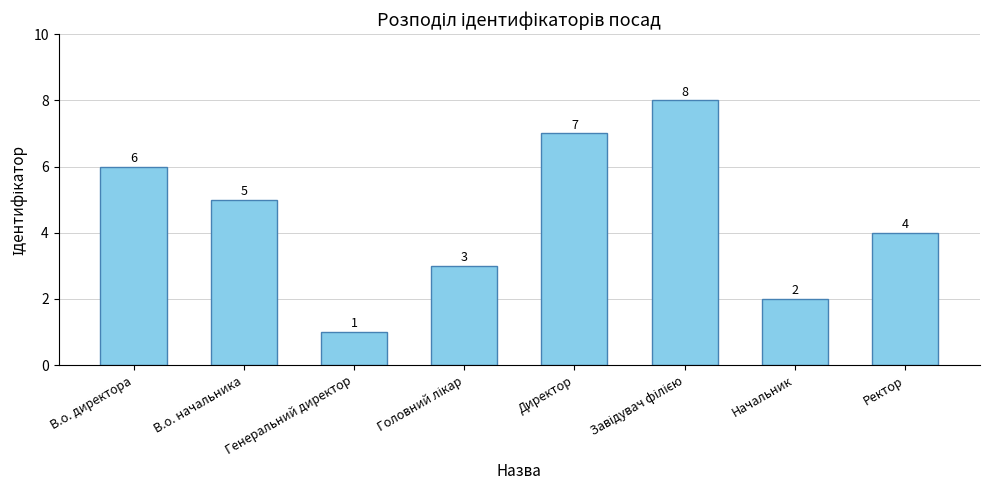

What is the label of the 7th bar from the left?

Начальник